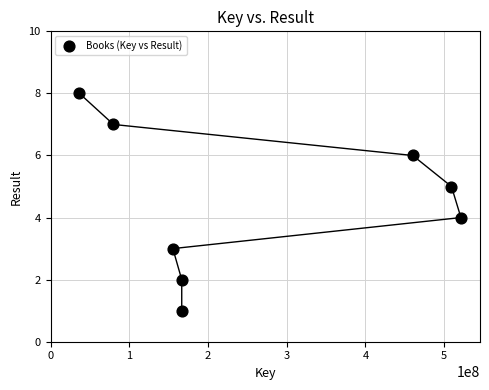

What is the range of Y values (max minus min)?

7